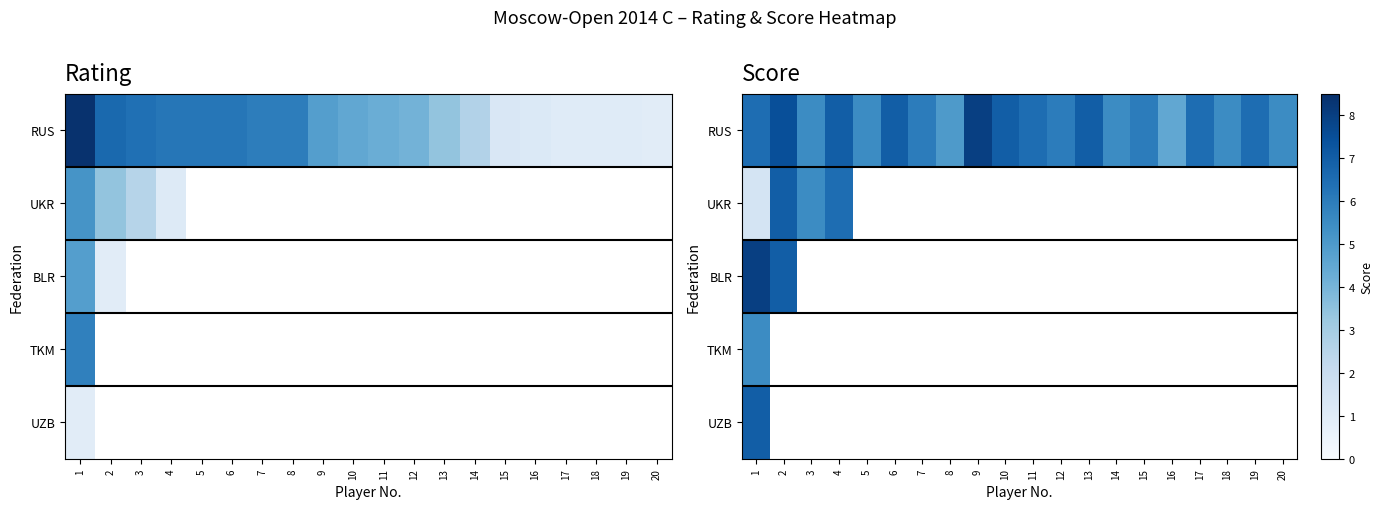

Which series changed the most between 16 and 19?

RUS